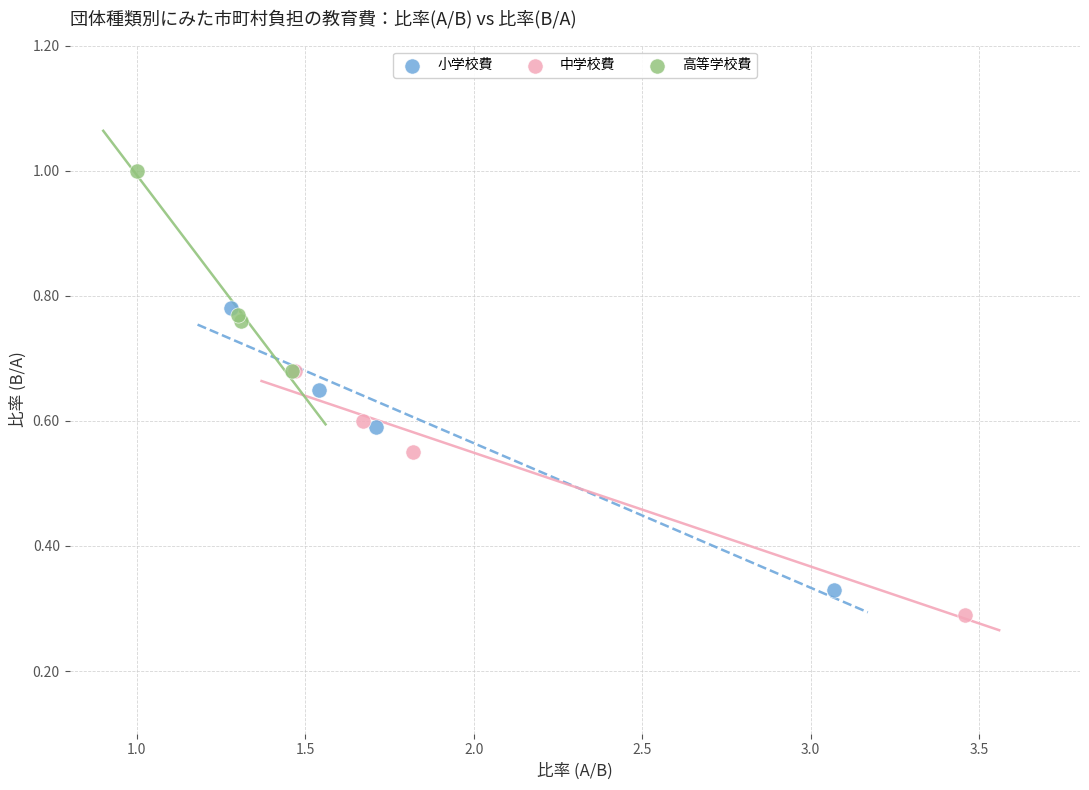

Which series contains the highest Y value?

高等学校費